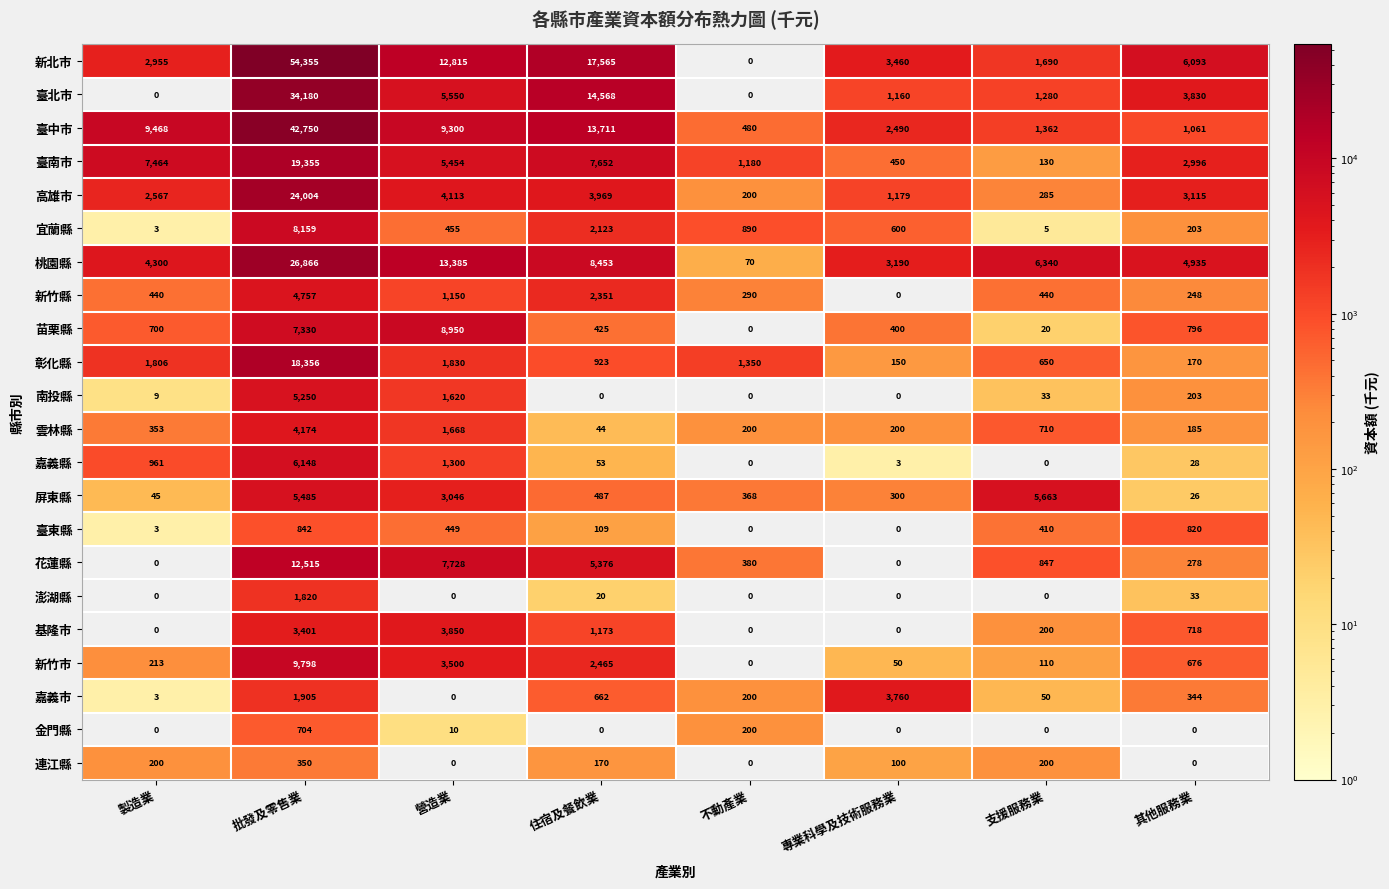

True or false: 臺北市 has a value of 3830 at 其他服務業.

True